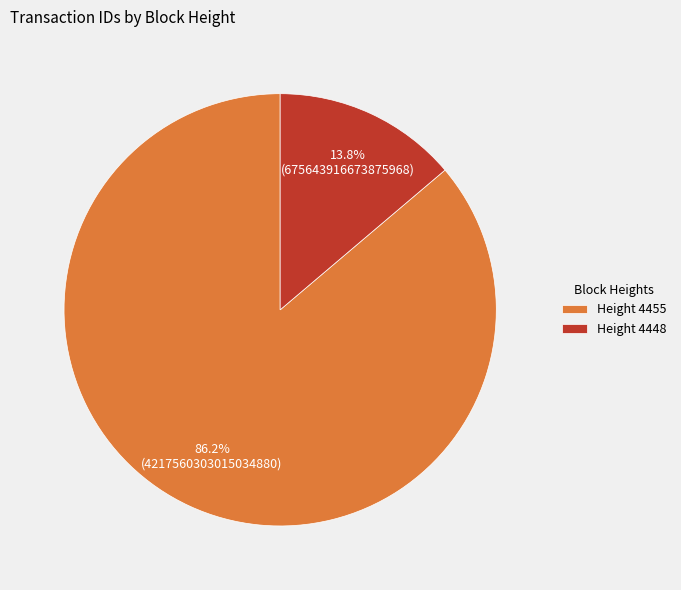

Do Height 4448 and Height 4455 together represent more than half of the pie?

Yes